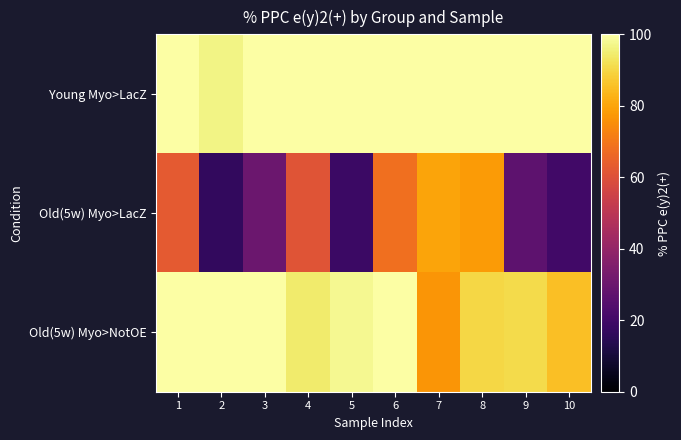

Reading left to right, what are all the values shown in this chart?

Young Myo>LacZ: 1=100.0	2=96.5	3=100.0	4=100.0	5=100.0	6=100.0	7=100.0	8=100.0	9=100.0	10=100.0
Old(5w) Myo>LacZ: 1=62.5	2=16.7	3=30.1	4=61.0	5=18.6	6=68.2	7=80.0	8=77.9	9=26.7	10=20.0
Old(5w) Myo>NotOE: 1=100.0	2=100.0	3=100.0	4=94.4	5=97.9	6=100.0	7=76.6	8=90.2	9=90.8	10=85.2